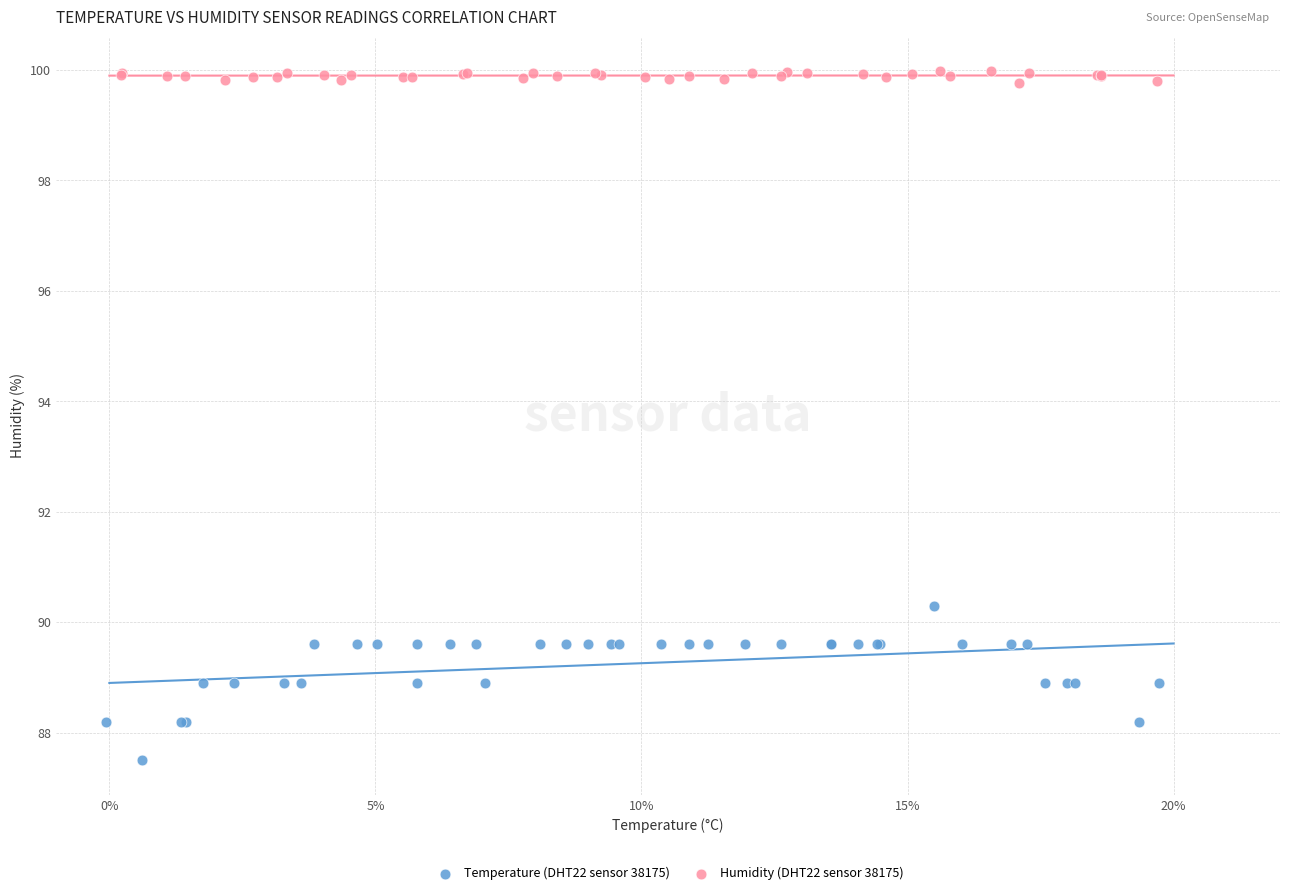

Which series has the widest spread of Y values?

Temperature (DHT22 sensor 38175)